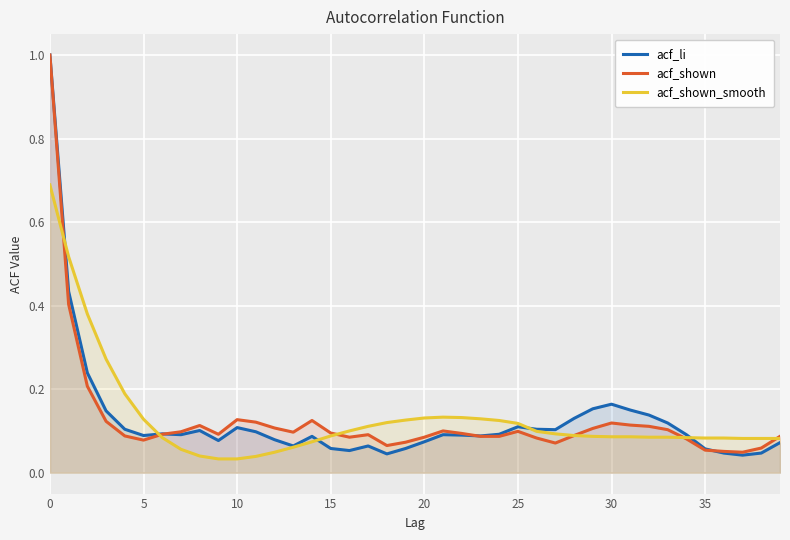

How many intersections are there between acf_shown and acf_shown_smooth?

5